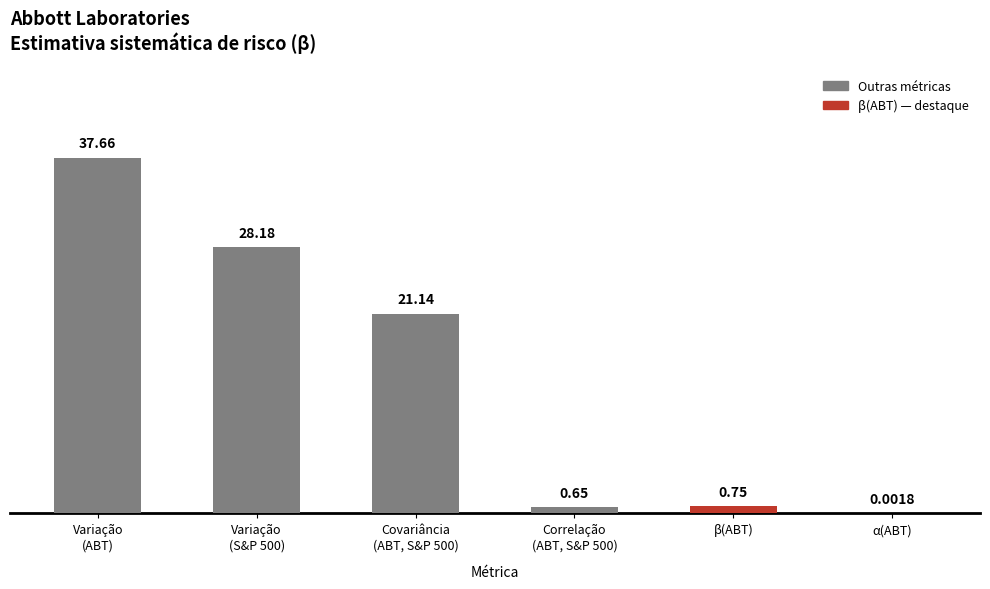

What is the sum of all values?

88.4